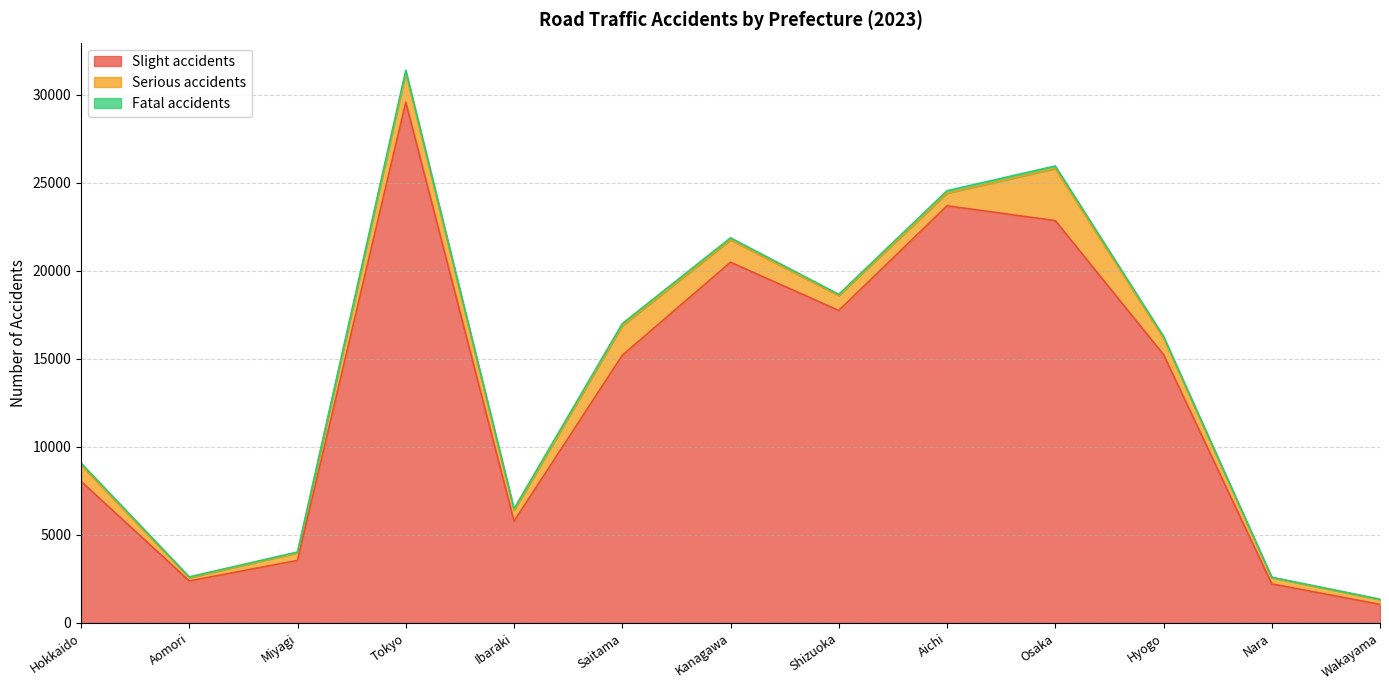

Which series has the widest spread of values?

Slight accidents